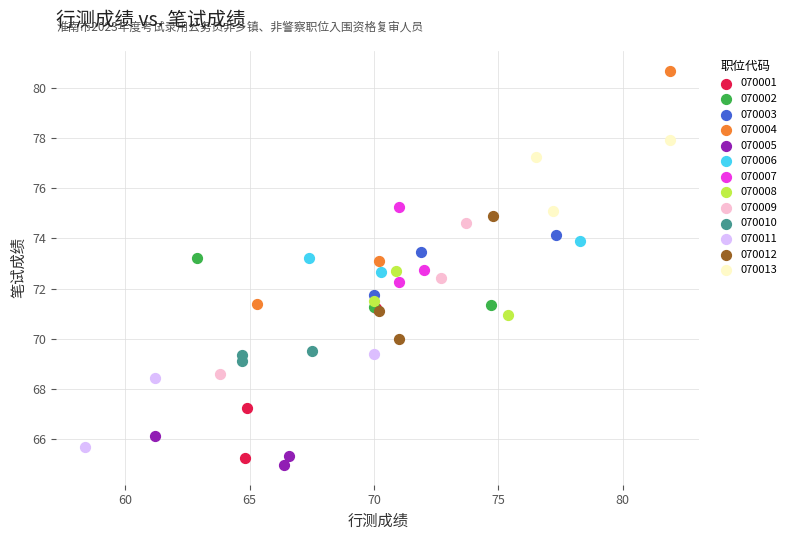

Which series has the widest spread of Y values?

070004